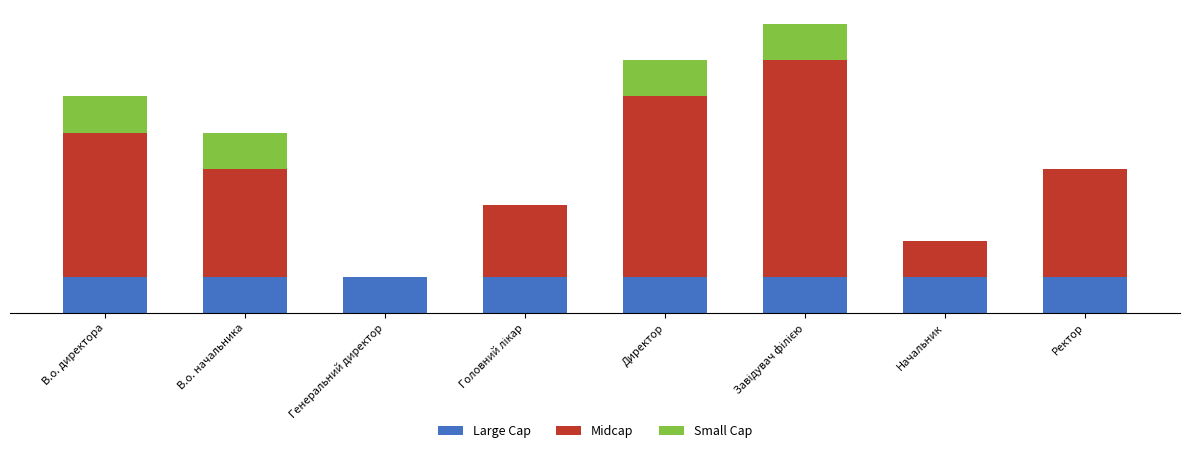

List the series in order of their overall mean, highest first.

Midcap, Large Cap, Small Cap